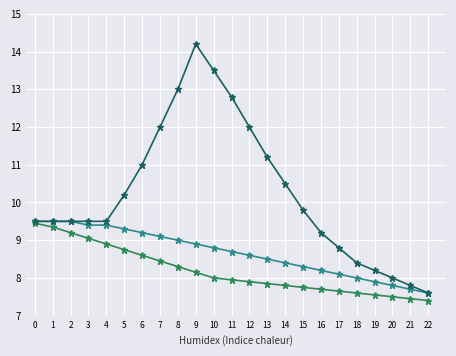

What is the total value across all series at 14?

26.7